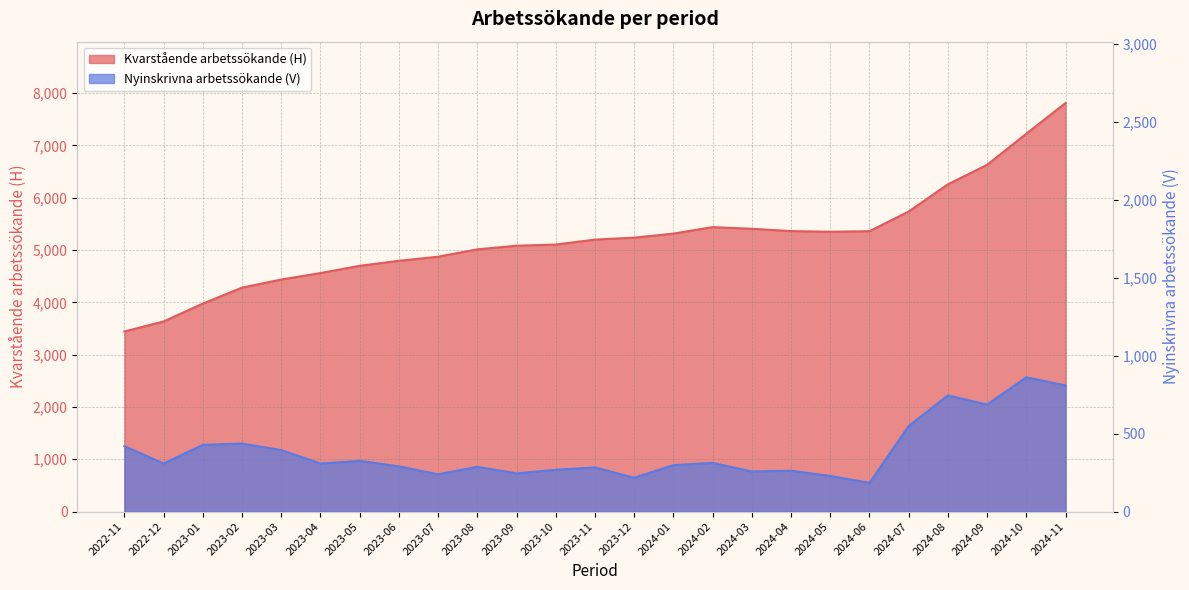

What is the lowest value of the Nyinskrivna arbetssökande (V) series?

184